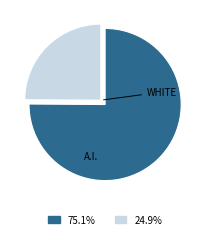

Does any single category account for the majority?

Yes